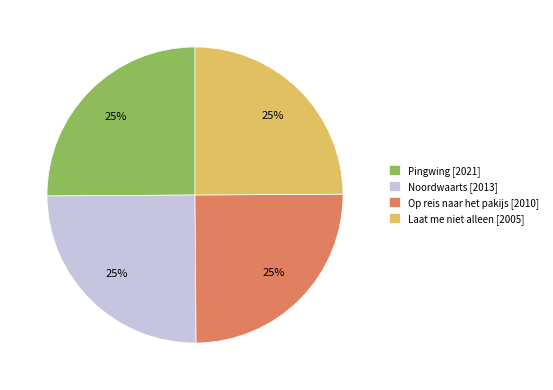

What is the ratio of the value at Op reis naar het pakijs [2010] to the value at Pingwing [2021]?

1.0